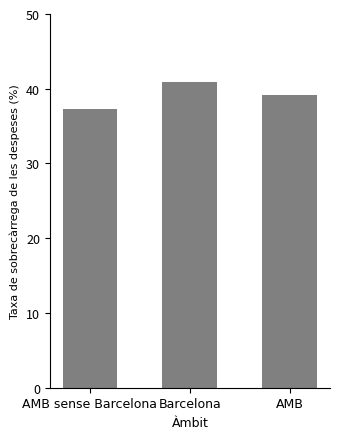

What is the approximate value at Barcelona?

40.9